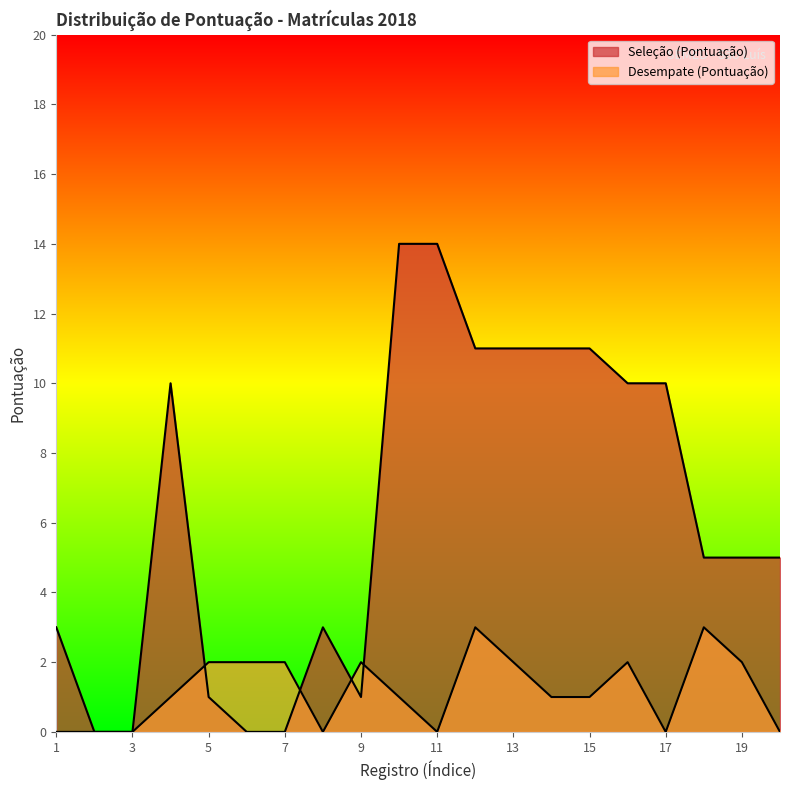

What is the average value of the Desempate (Pontuação) series?

1